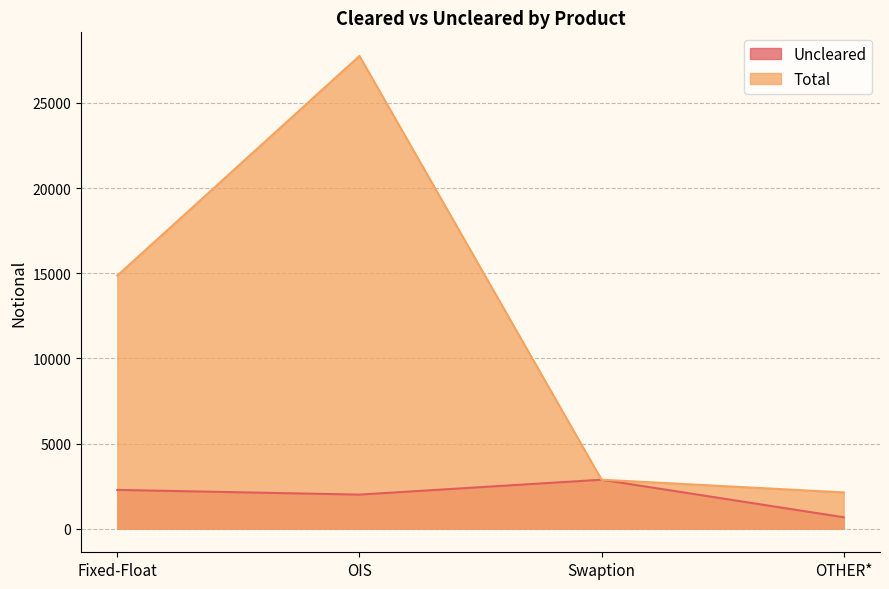

What is the difference between the maximum and minimum values in the Uncleared series?

2205